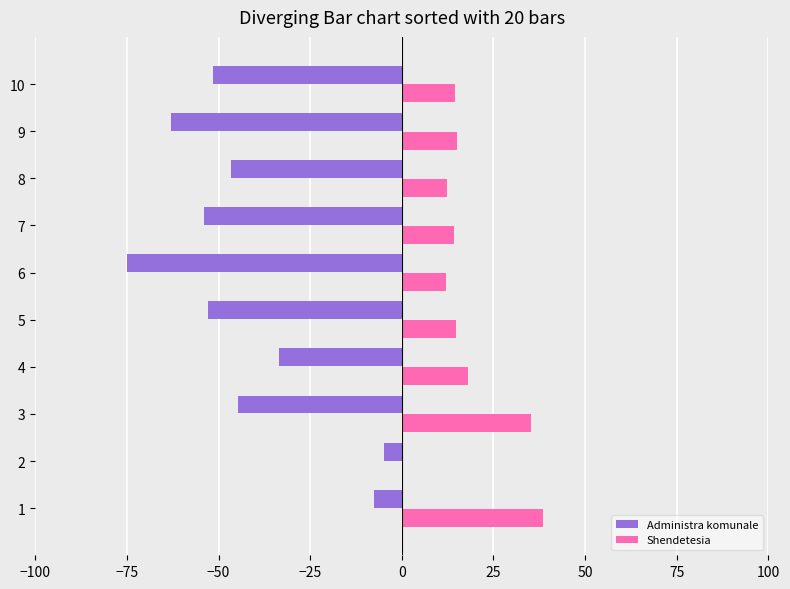

What is the total value across all series at 4?

-15.5